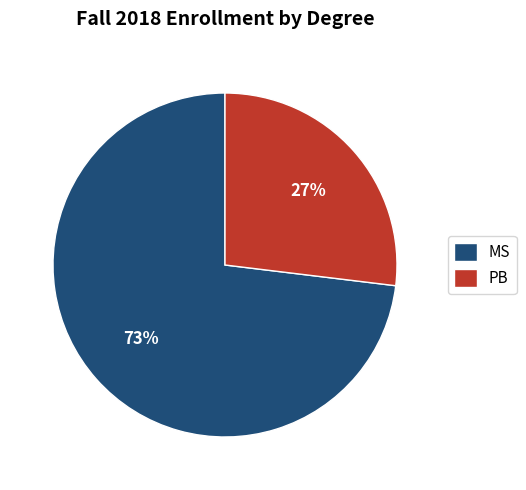

To the nearest percent, what is the difference between the largest and smallest slice percentages?

46%